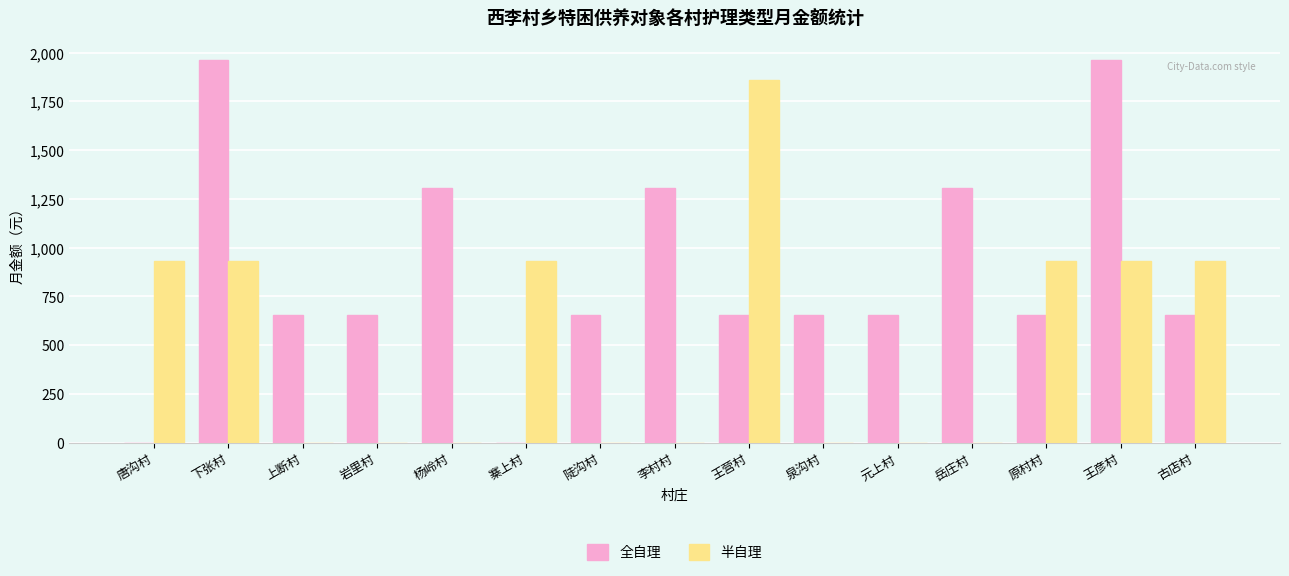

The 全自理 series shows 654 at 元上村. True or false?

True